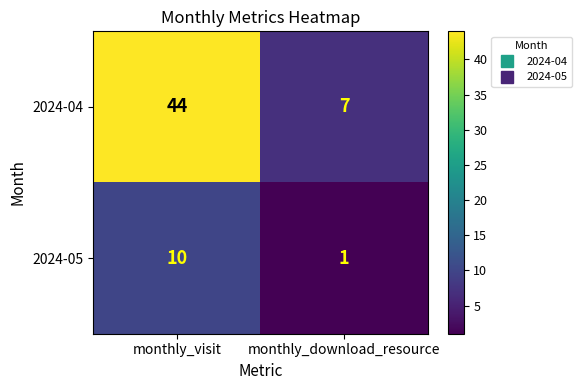

Which series has the largest range (max minus min)?

2024-04